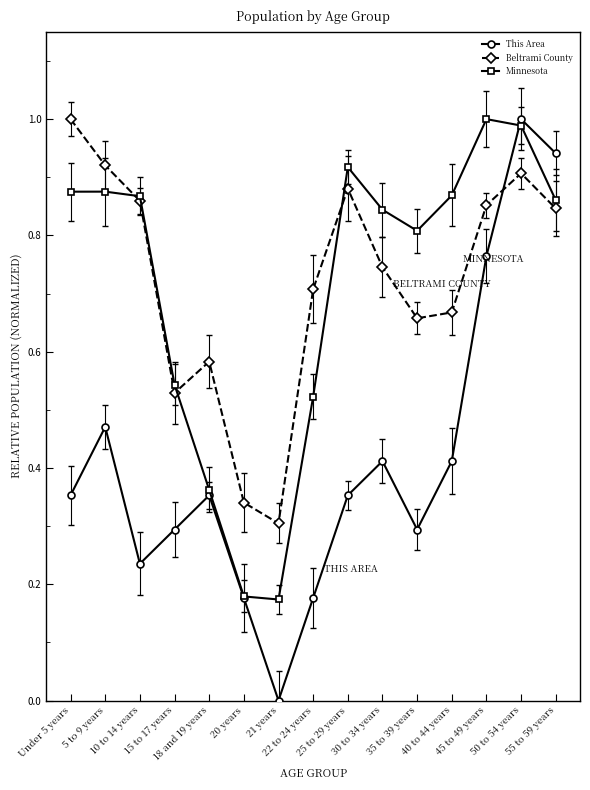

What position from the left is 35 to 39 years?

11